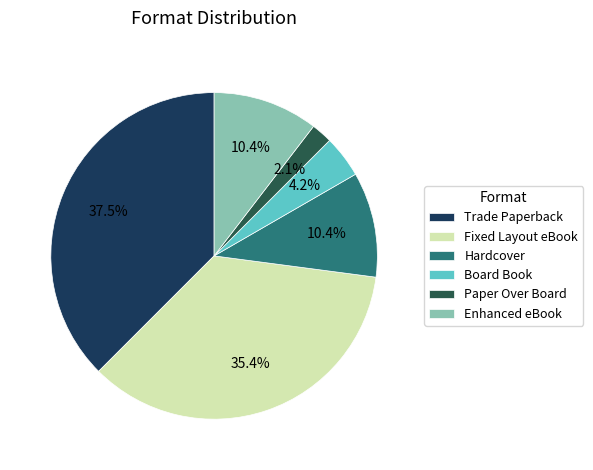

Which slice is the largest?

Trade Paperback